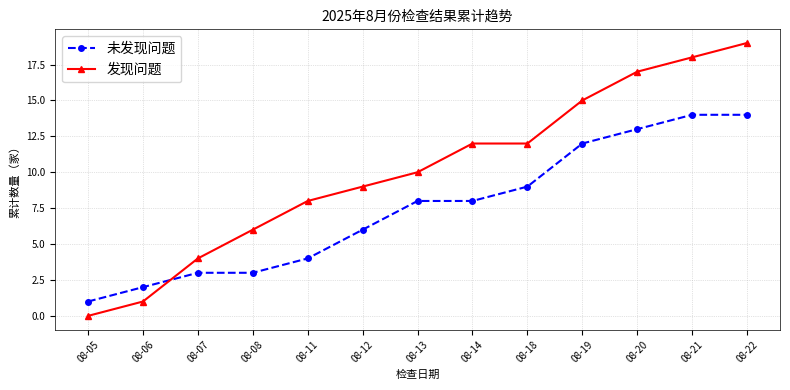

Rank the series at 08-06 from highest to lowest value.

未发现问题, 发现问题